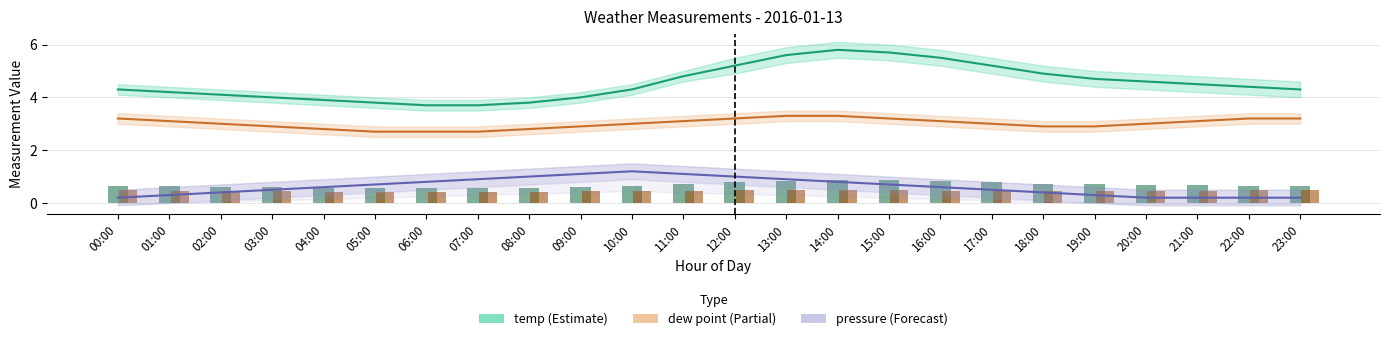

The value of temp (°C) at 14:00 is 2.8. True or false?

False